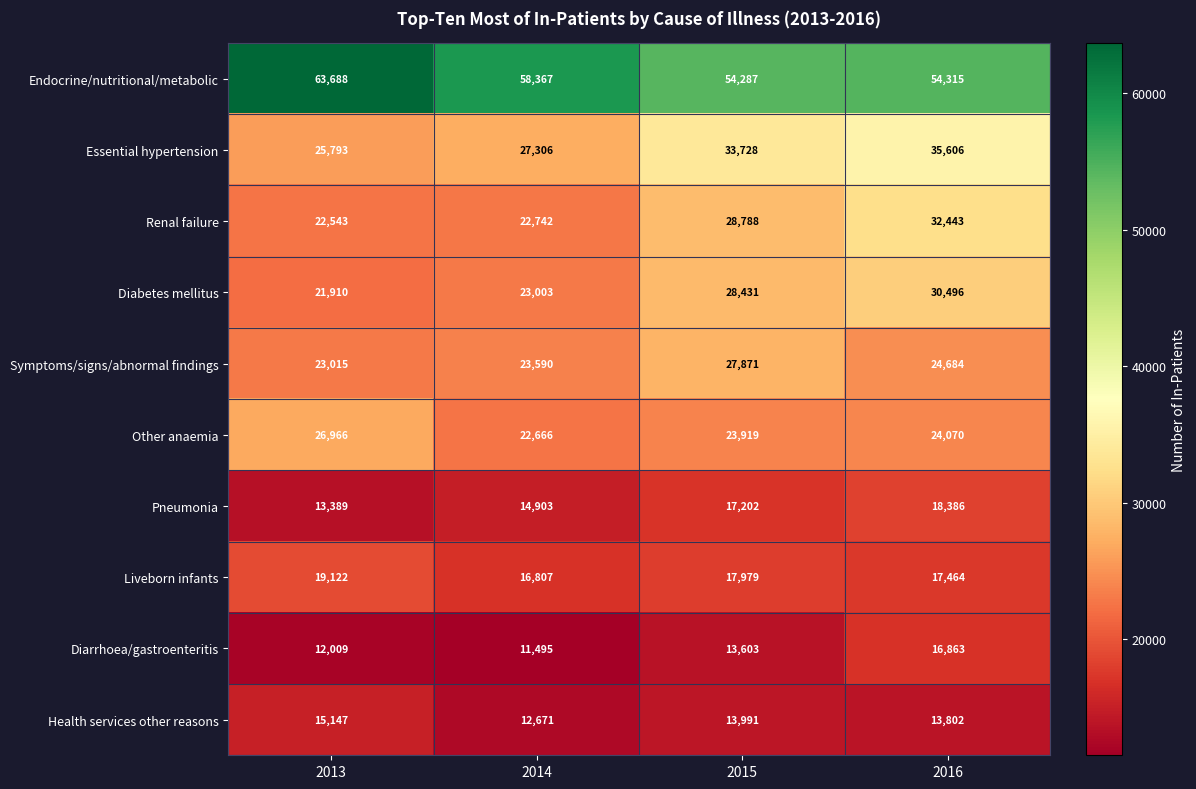

What is the spread (max minus min) of values at 2014?

46872